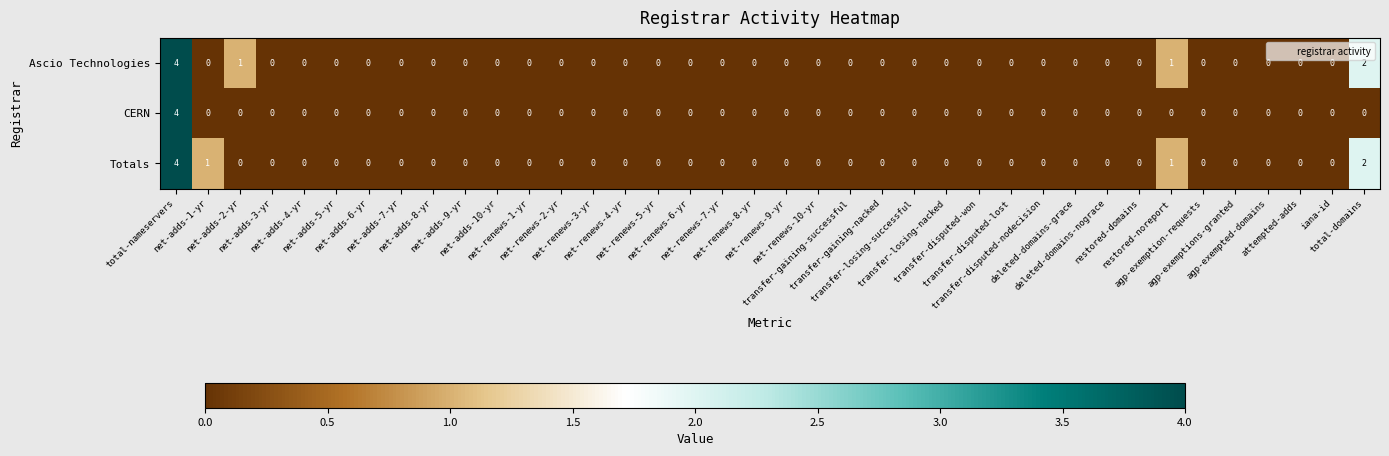

Count the Ascio Technologies values in the range 0 to 1.

36